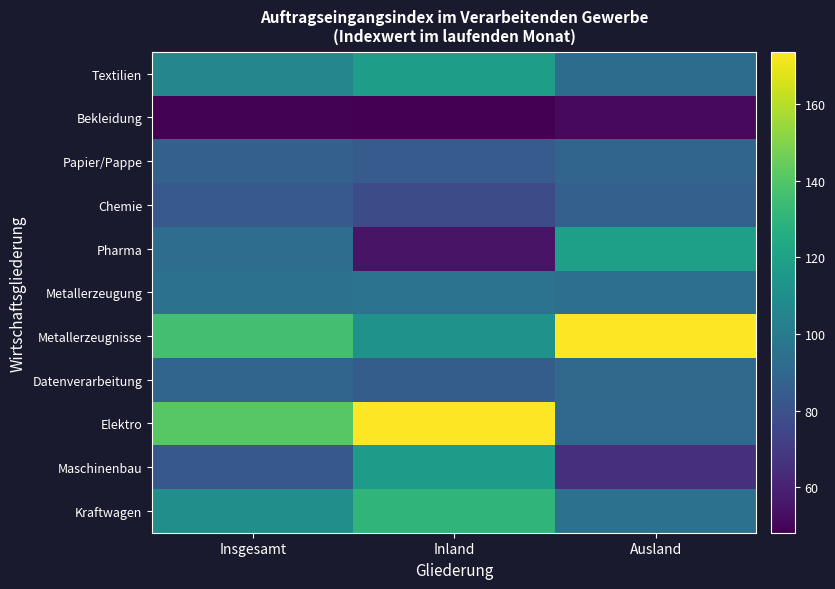

Reading right to left, list all the values displayed in this chart.

Textilien: Ausland=92.3	Inland=118.7	Insgesamt=106.1
Bekleidung: Ausland=51.3	Inland=48.2	Insgesamt=49.1
Papier/Pappe: Ausland=89.3	Inland=84.0	Insgesamt=86.6
Chemie: Ausland=86.5	Inland=77.0	Insgesamt=83.0
Pharma: Ausland=119.1	Inland=54.8	Insgesamt=93.1
Metallerzeugung: Ausland=94.2	Inland=95.9	Insgesamt=95.2
Metallerzeugnisse: Ausland=173.6	Inland=112.8	Insgesamt=135.9
Datenverarbeitung: Ausland=91.4	Inland=85.2	Insgesamt=89.1
Elektro: Ausland=90.9	Inland=173.2	Insgesamt=140.9
Maschinenbau: Ausland=65.0	Inland=116.8	Insgesamt=82.8
Kraftwagen: Ausland=94.9	Inland=130.4	Insgesamt=110.0